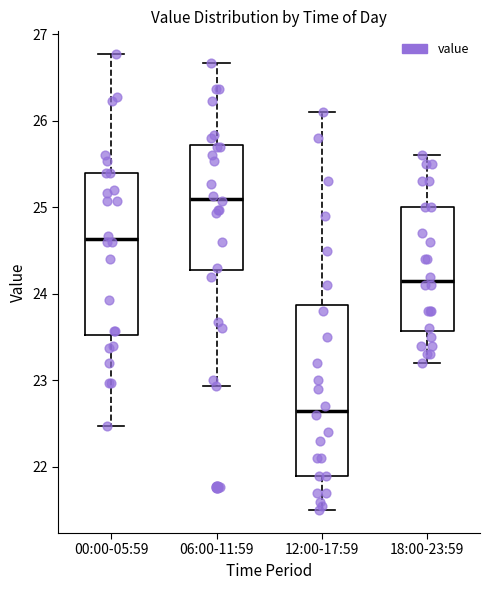

Reading left to right, read every box against the y-axis: the position of its median line, the range the box covers, and the ends of its whiskers. The values are not printed on the chart, so give them approximately, as read against the axis.

00:00-05:59: median 24.6, box 23.5 to 25.4, whiskers 22.5 to 26.8
06:00-11:59: median 25.1, box 24.3 to 25.7, whiskers 22.9 to 26.7
12:00-17:59: median 22.7, box 21.9 to 23.9, whiskers 21.5 to 26.1
18:00-23:59: median 24.2, box 23.6 to 25.0, whiskers 23.2 to 25.6